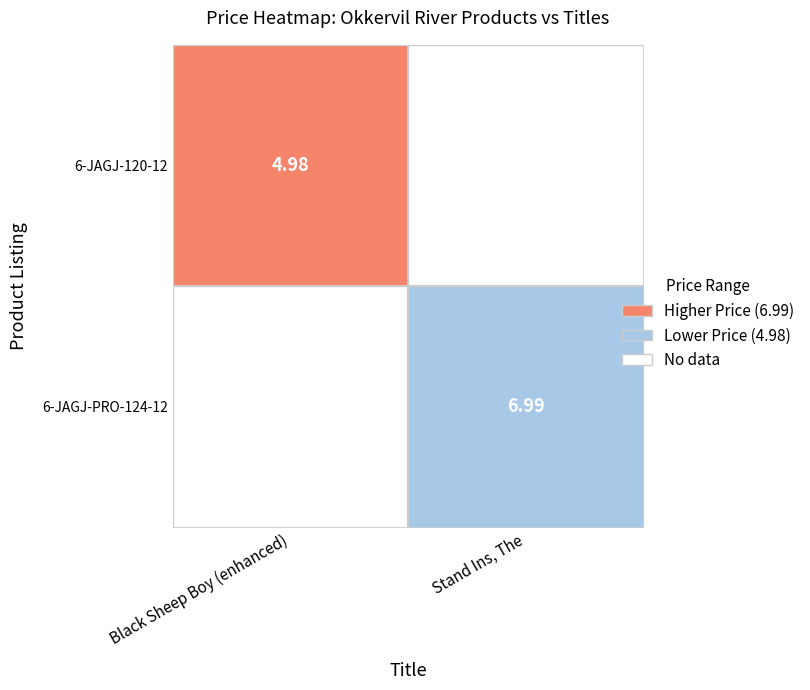

Which series has the largest range (max minus min)?

Black Sheep Boy (enhanced)